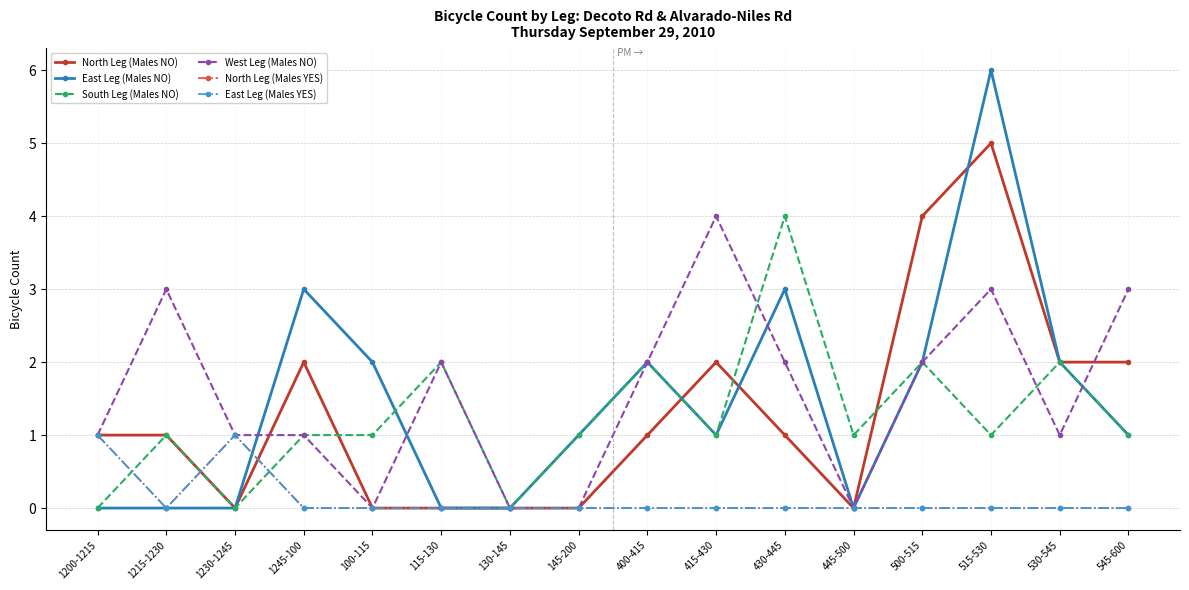

Reading left to right, list all the values displayed in this chart.

North Leg (Males NO): 1	1	0	2	0	0	0	0	1	2	1	0	4	5	2	2
East Leg (Males NO): 0	0	0	3	2	0	0	1	2	1	3	0	2	6	2	1
South Leg (Males NO): 0	1	0	1	1	2	0	1	2	1	4	1	2	1	2	1
West Leg (Males NO): 1	3	1	1	0	2	0	0	2	4	2	0	2	3	1	3
North Leg (Males YES): 1	0	1	0	0	0	0	0	0	0	0	0	0	0	0	0
East Leg (Males YES): 1	0	1	0	0	0	0	0	0	0	0	0	0	0	0	0